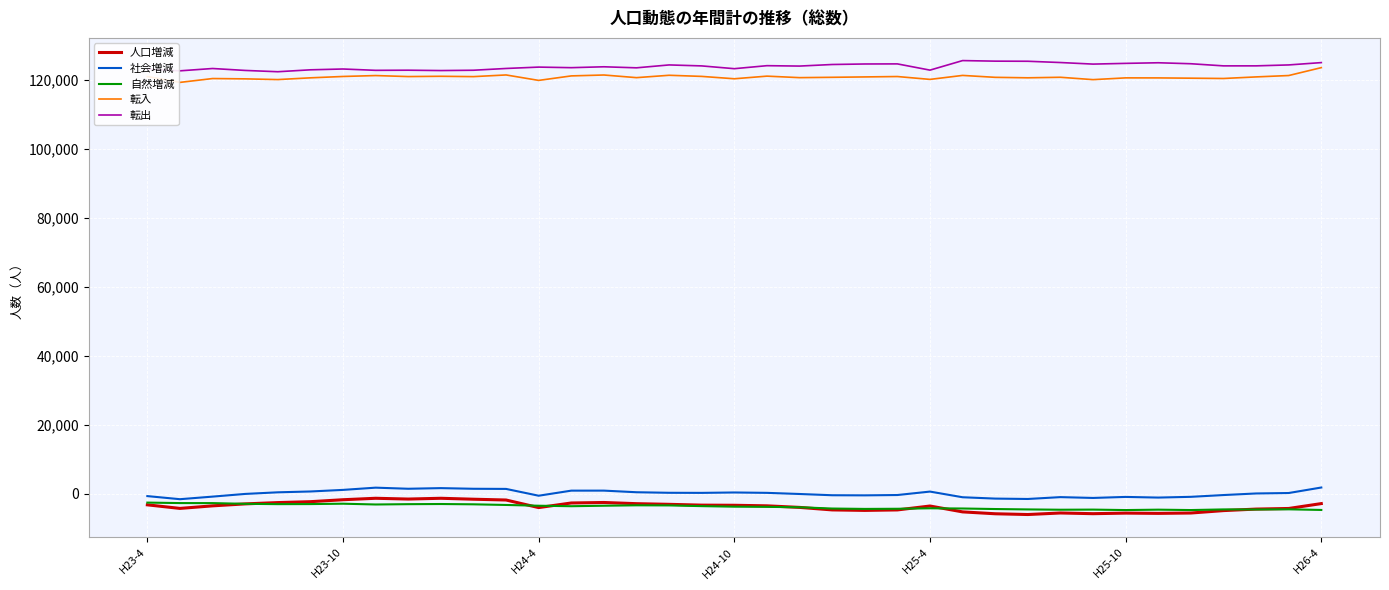

What is the highest value of the 転出 series?

125528